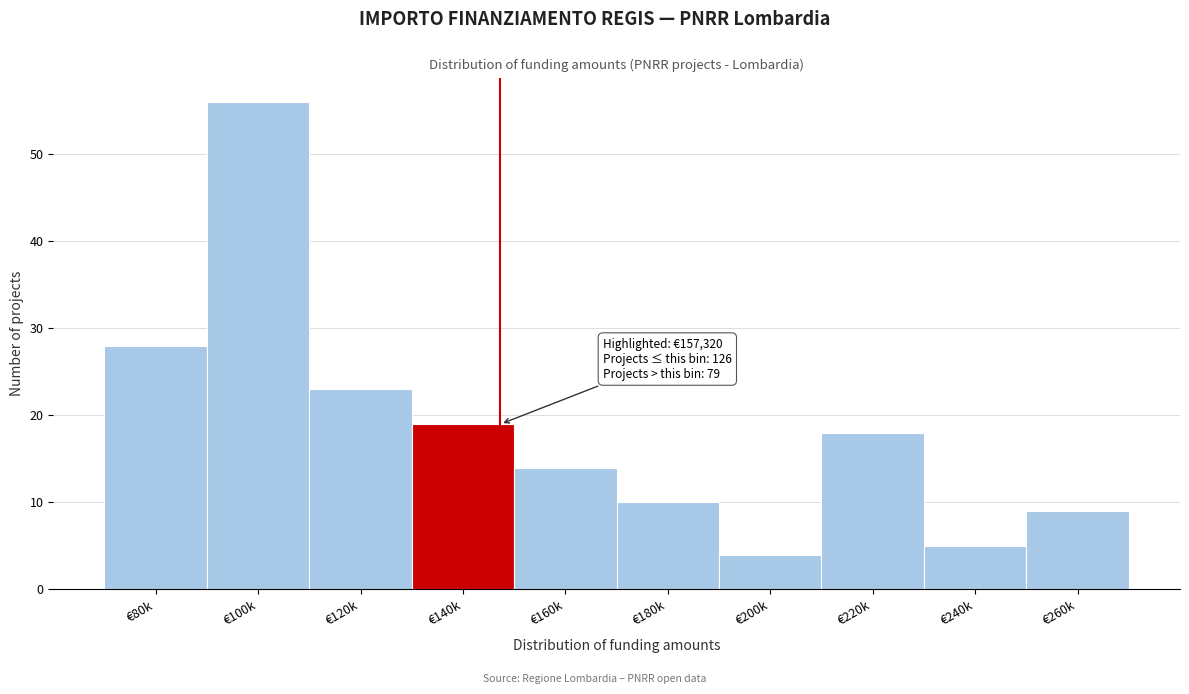

Reading left to right, what are all the values shown in this chart?

28	56	23	19	14	10	4	18	5	9